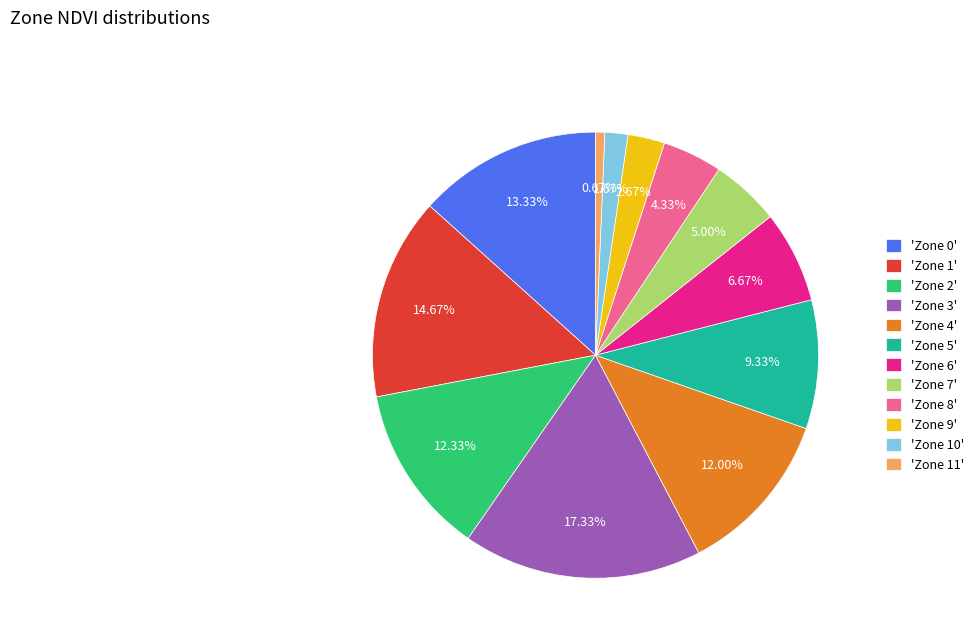

Between 'Zone 8' and 'Zone 7', which is larger?

'Zone 7'